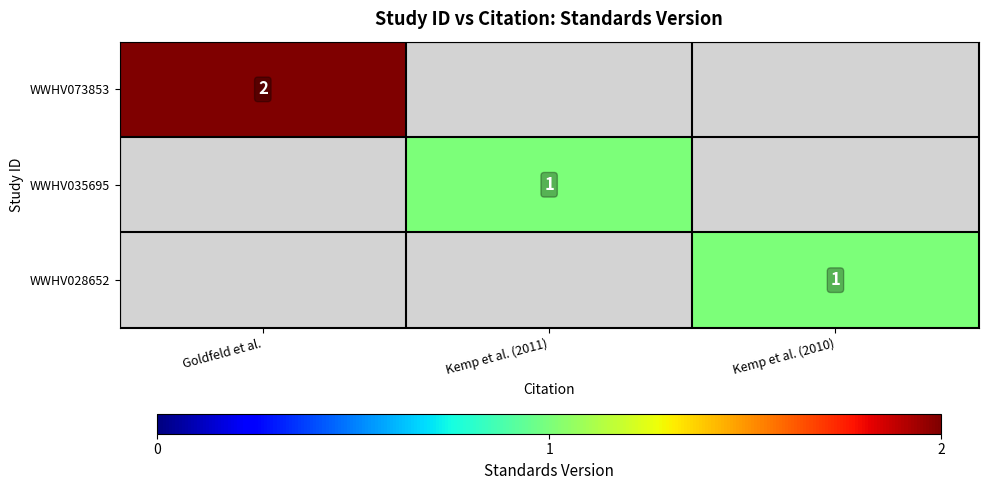

At which category does the chart reach its minimum across all series?

Kemp et al. (2011)